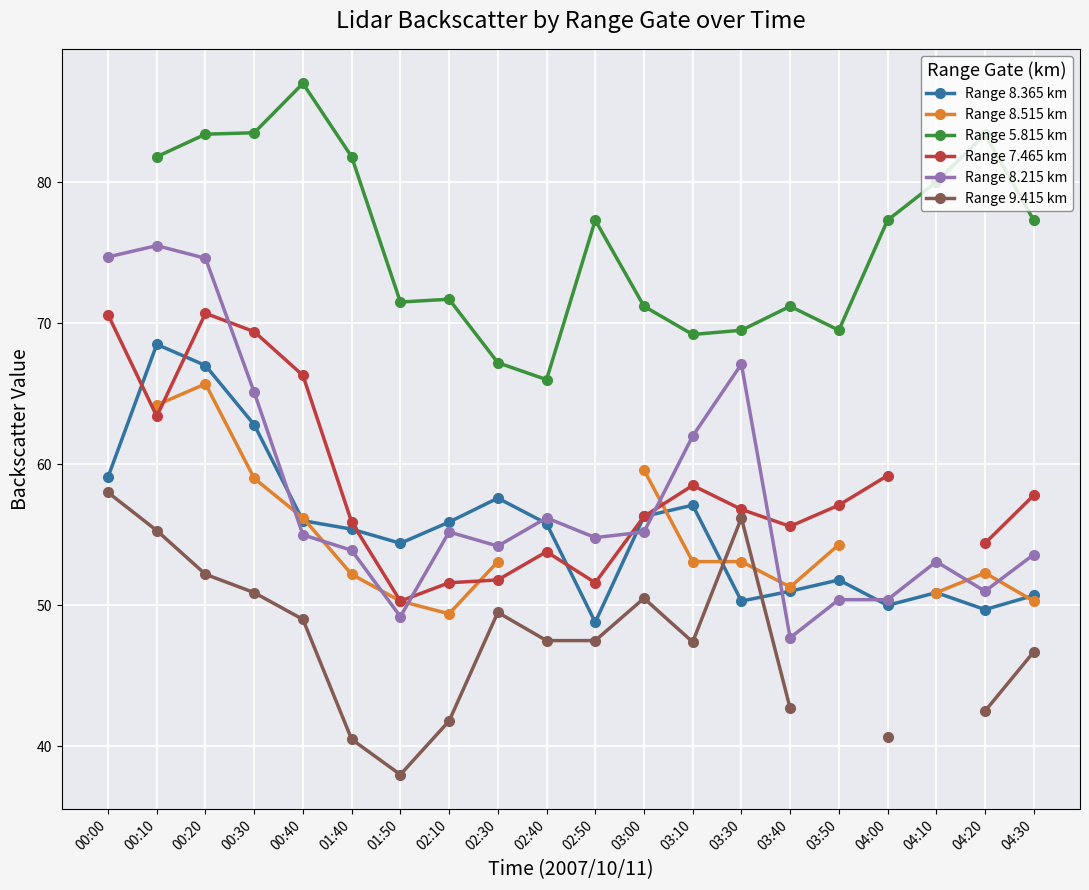

True or false: Range 9.415 km and Range 7.465 km intersect in this chart.

False